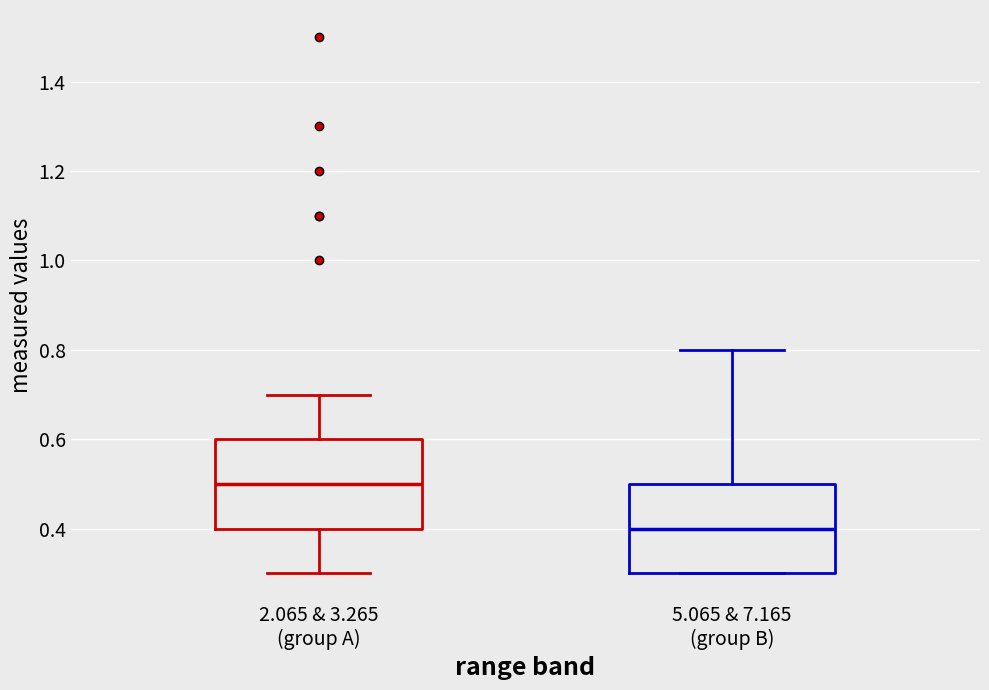

Reading left to right, transcribe this box plot: for each box, give where its median line is, the range the box spans, and where its two whiskers end, as read against the y-axis. The values are not printed on the chart, so give them approximately, as read against the axis.

2.065 & 3.265 (group A): median 0.5, box 0.4 to 0.6, whiskers 0.3 to 0.7
5.065 & 7.165 (group B): median 0.4, box 0.3 to 0.5, whiskers 0.3 to 0.8